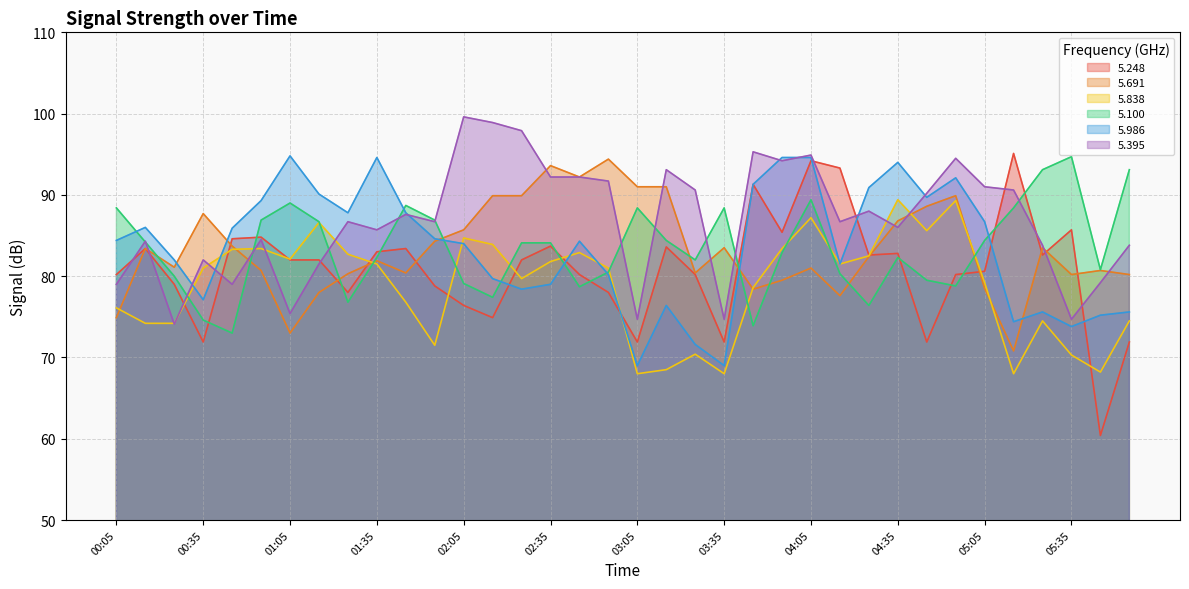

How many values in the 5.248 series are below 82?

17